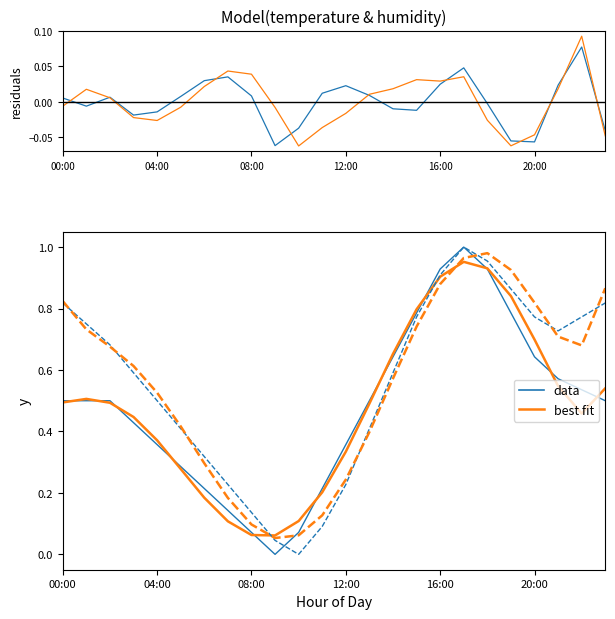

Reading right to left, extract all data points from this chart.

temperature residuals: -0.0	0.1	0.0	-0.1	-0.1	-0.0	0.0	0.0	-0.0	-0.0	0.0	0.0	0.0	-0.0	-0.1	0.0	0.0	0.0	0.0	-0.0	-0.0	0.0	-0.0	0.0
humidity residuals: -0.0	0.1	0.0	-0.0	-0.1	-0.0	0.0	0.0	0.0	0.0	0.0	-0.0	-0.0	-0.1	-0.0	0.0	0.0	0.0	-0.0	-0.0	-0.0	0.0	0.0	-0.0
temperature: 0.5	0.5	0.6	0.6	0.8	0.9	1.0	0.9	0.8	0.6	0.5	0.4	0.2	0.1	0.0	0.1	0.1	0.2	0.3	0.4	0.4	0.5	0.5	0.5
temperature fit: 0.5	0.5	0.5	0.7	0.8	0.9	1.0	0.9	0.8	0.7	0.5	0.3	0.2	0.1	0.1	0.1	0.1	0.2	0.3	0.4	0.4	0.5	0.5	0.5
humidity: 0.8	0.8	0.7	0.8	0.9	1.0	1.0	0.9	0.8	0.6	0.4	0.2	0.1	0.0	0.0	0.1	0.2	0.3	0.4	0.5	0.6	0.7	0.8	0.8
humidity fit: 0.9	0.7	0.7	0.8	0.9	1.0	1.0	0.9	0.7	0.6	0.4	0.2	0.1	0.1	0.1	0.1	0.2	0.3	0.4	0.5	0.6	0.7	0.7	0.8